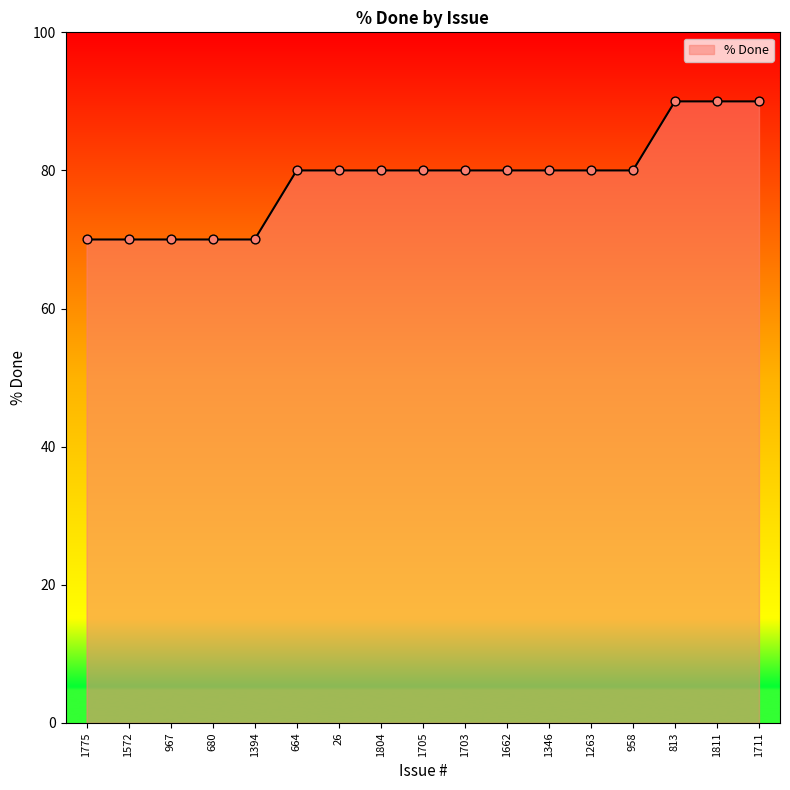

What is the change in value from 1804 to 813?

+10